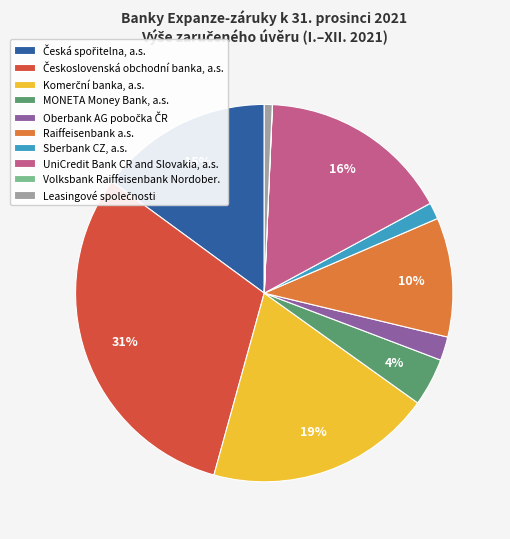

To the nearest percent, what is the average slice percentage?

10%